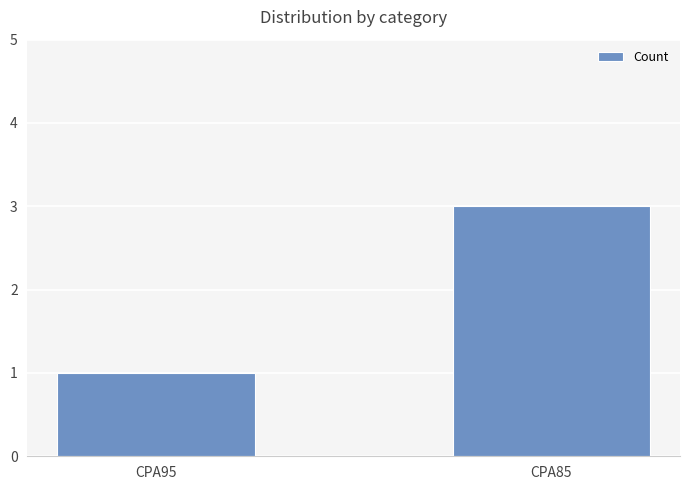

List the labels in order of value, largest first.

CPA85, CPA95